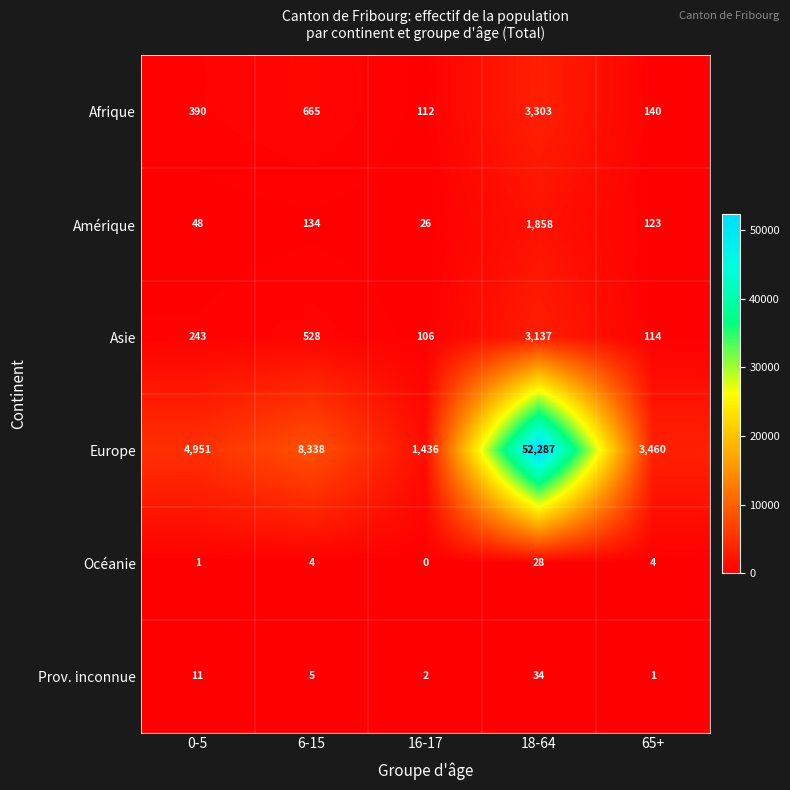

Count the number of categories in the chart.

5